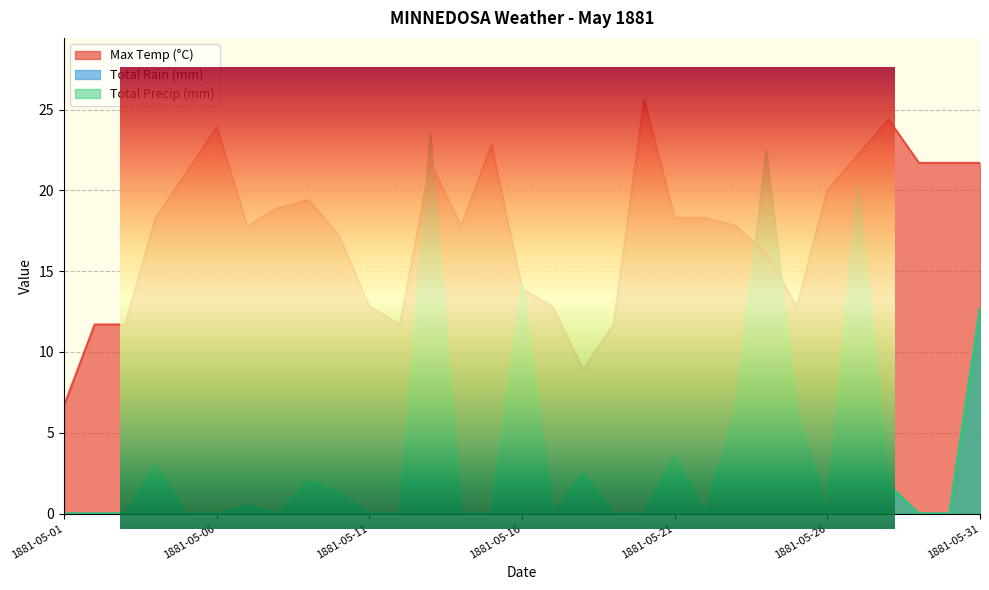

What is the approximate value of Max Temp (°C) at 1881-05-25?

12.8